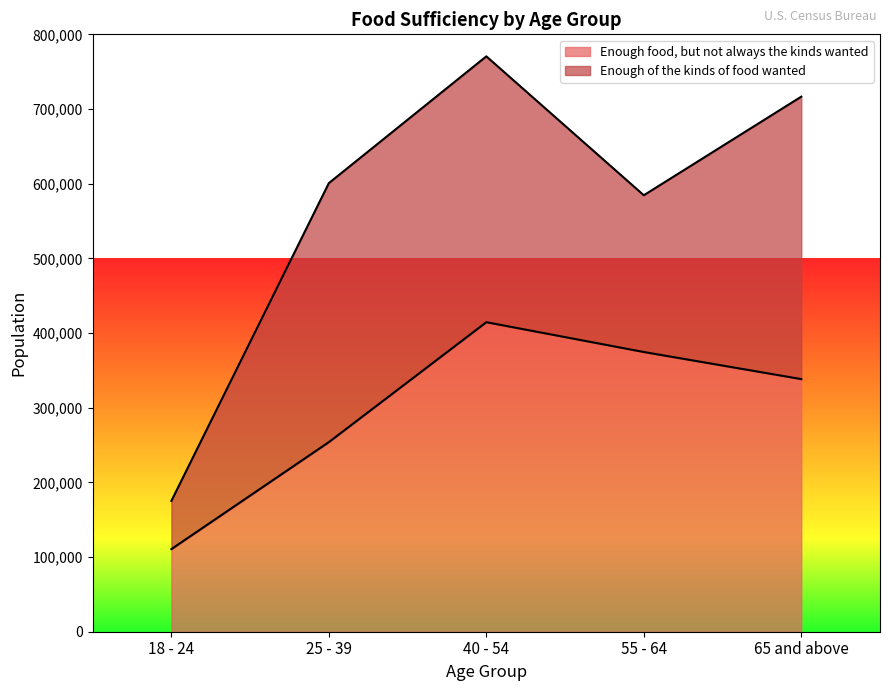

What is the difference between the values at 65 and above and 40 - 54?

76184